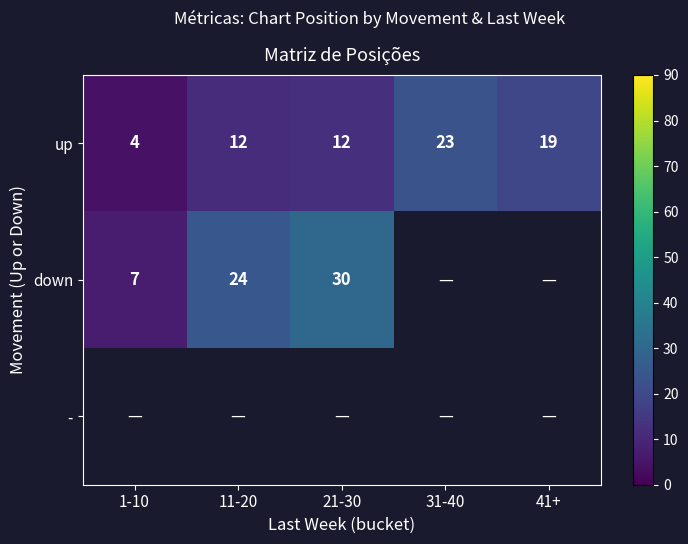

True or false: up has a value of 23.0 at 31-40.

True